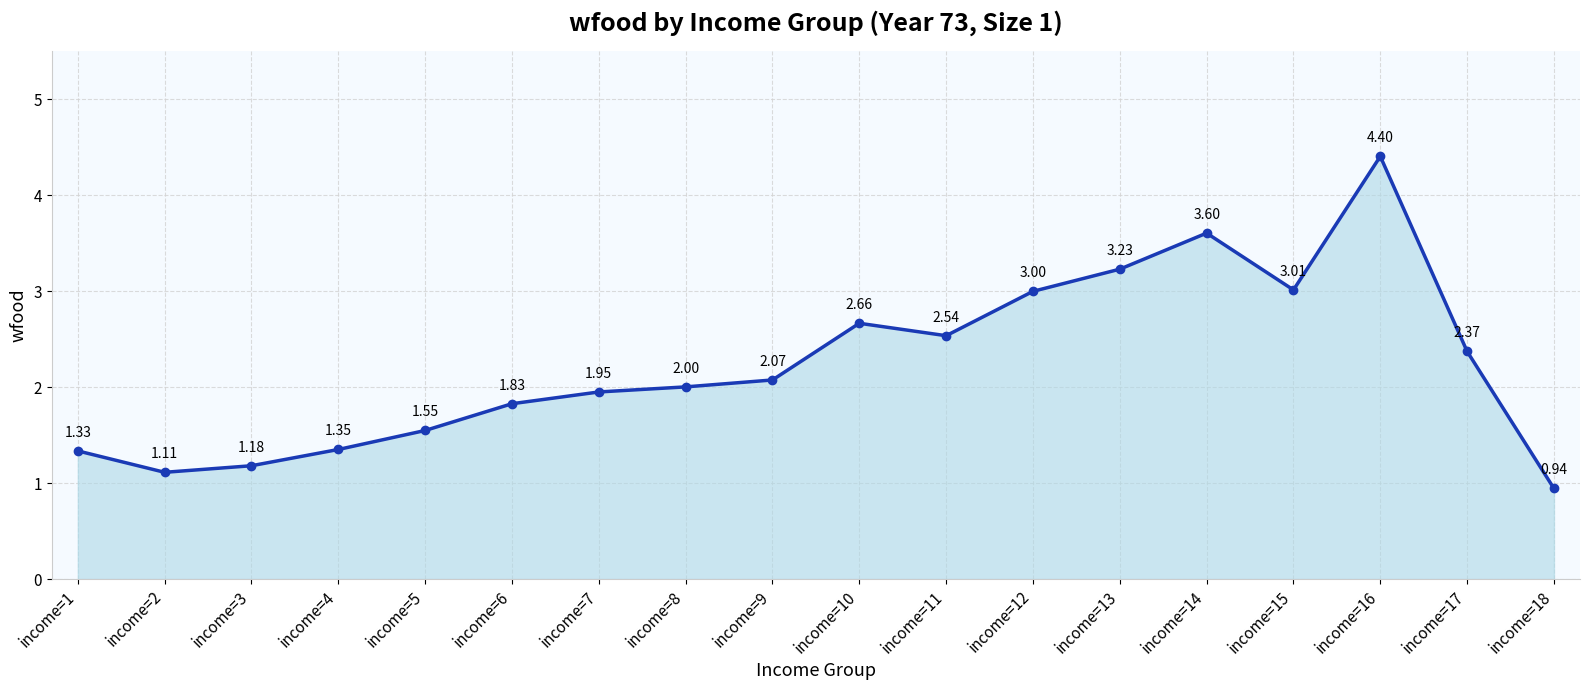

Approximately how many times larger is the value at income=8 compared to income=13?

0.6